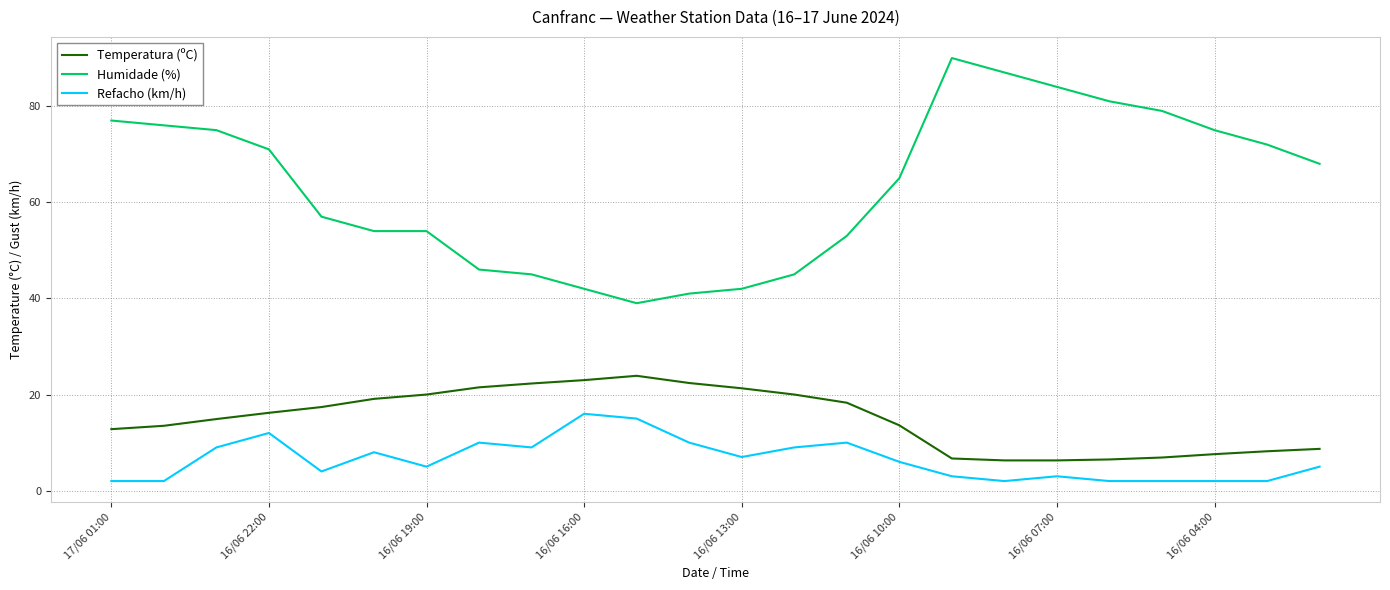

True or false: Temperatura (ºC) and Refacho (km/h) intersect in this chart.

False